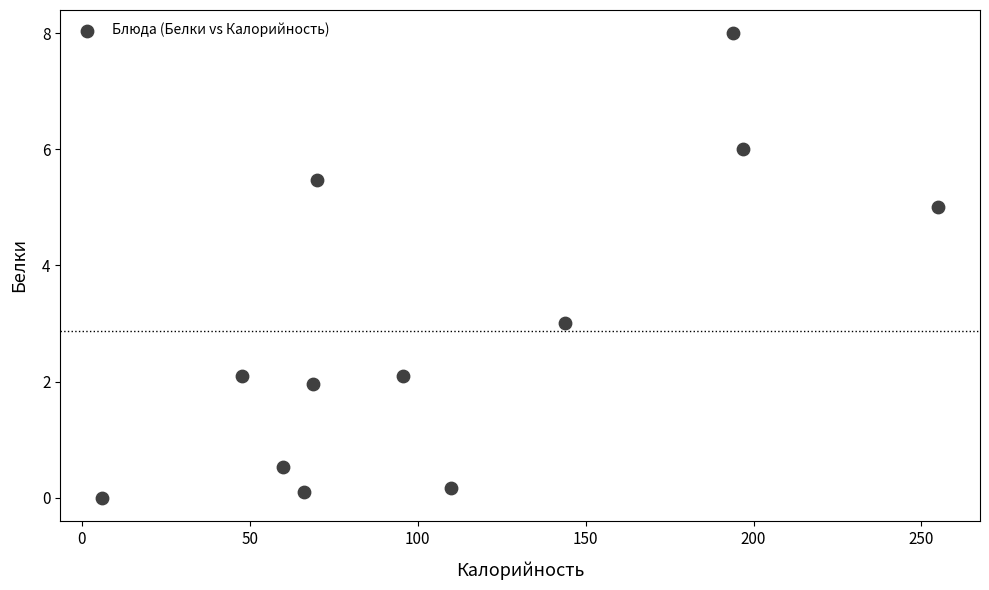

What is the range of Y values (max minus min)?

8.0